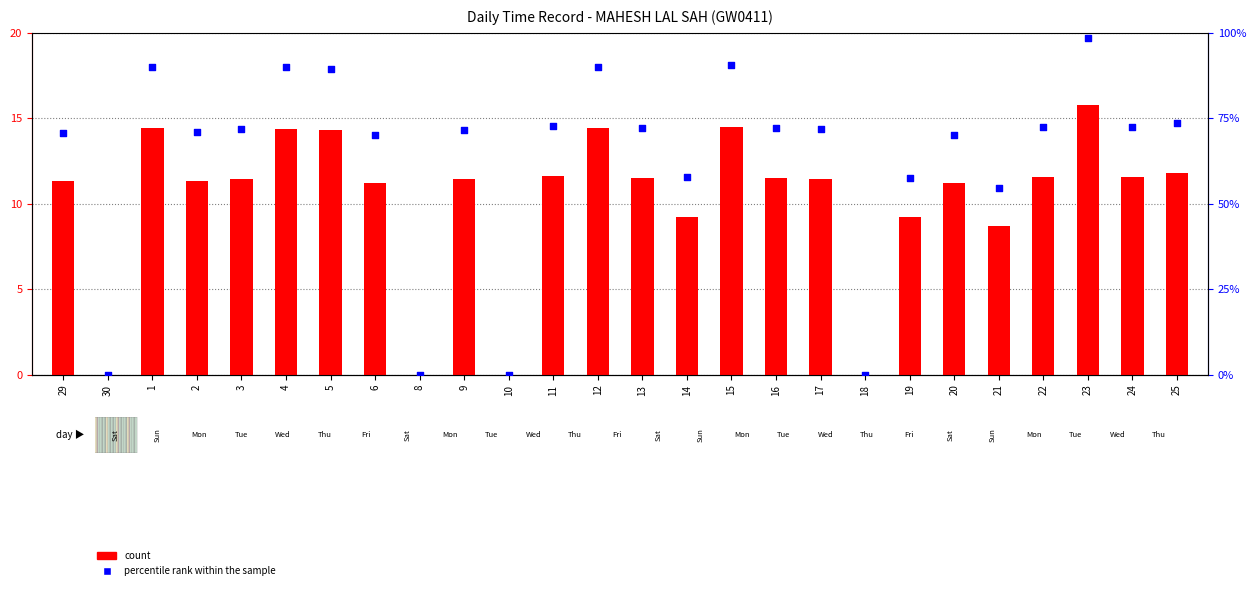

Which series has the largest total across all categories?

percentile rank within the sample